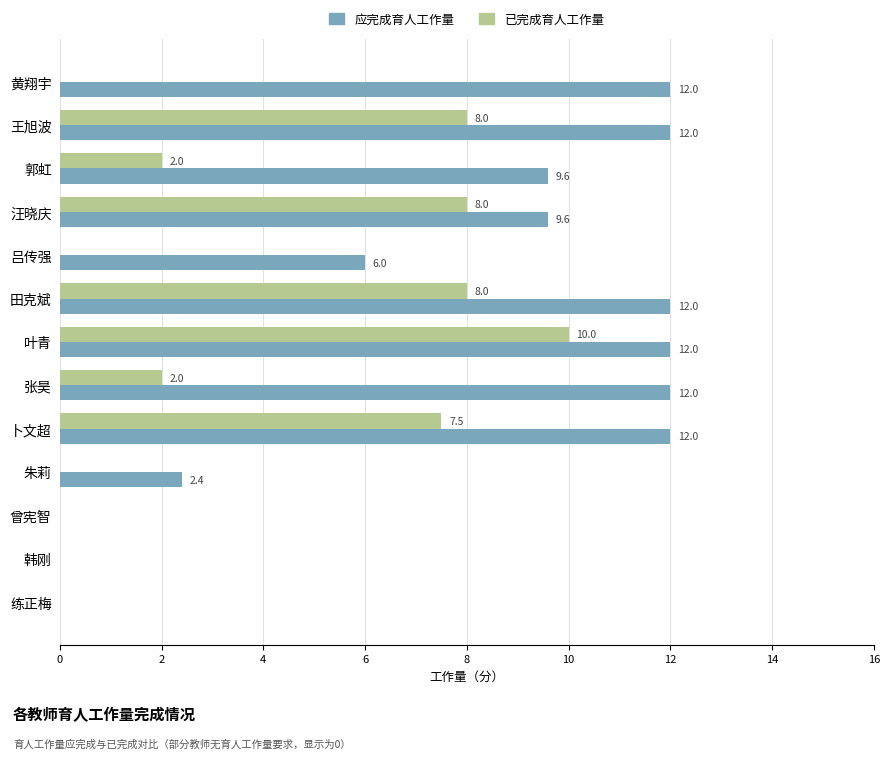

What is the sum of all 已完成育人工作量 values?

45.5